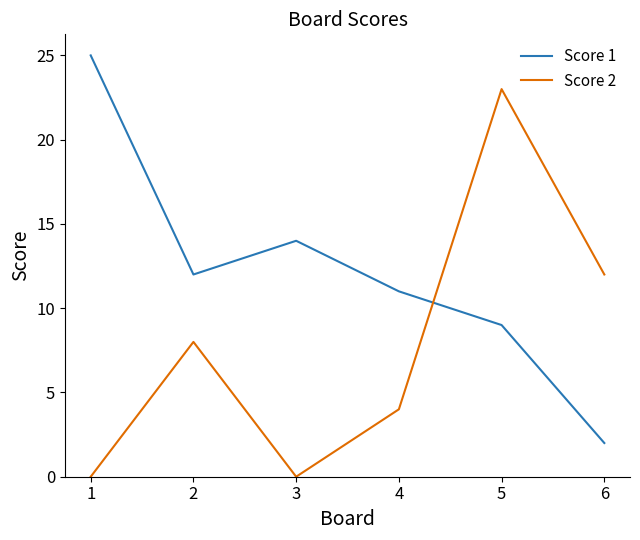

At how many categories does at least one series exceed 6?

6